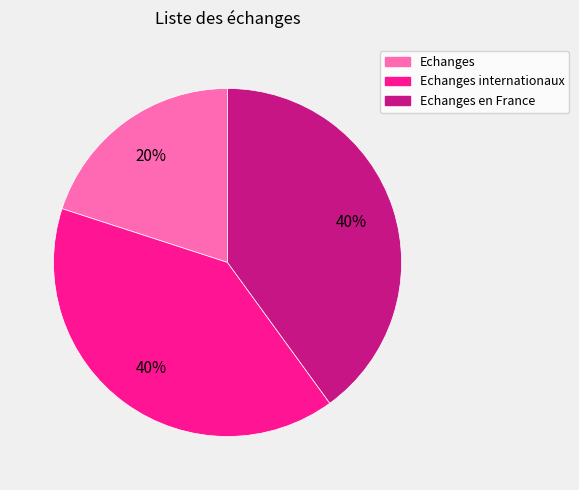

Is there a majority slice in this chart?

No